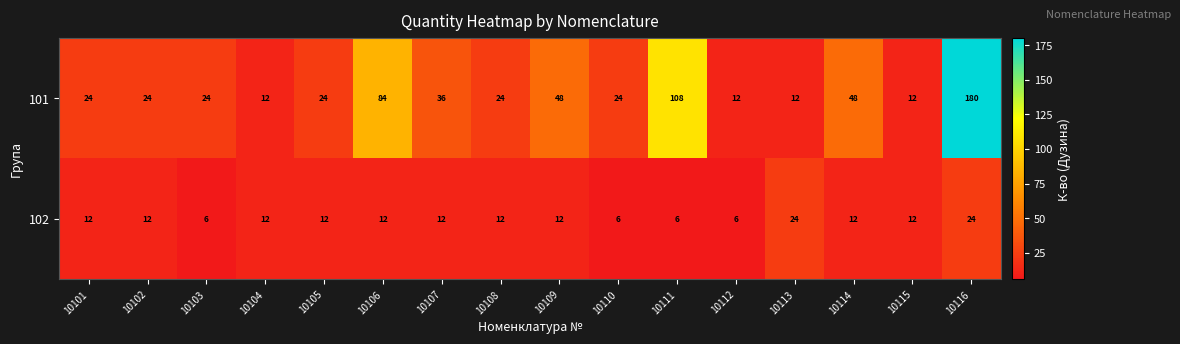

What is the total value across all series at 10103?

30